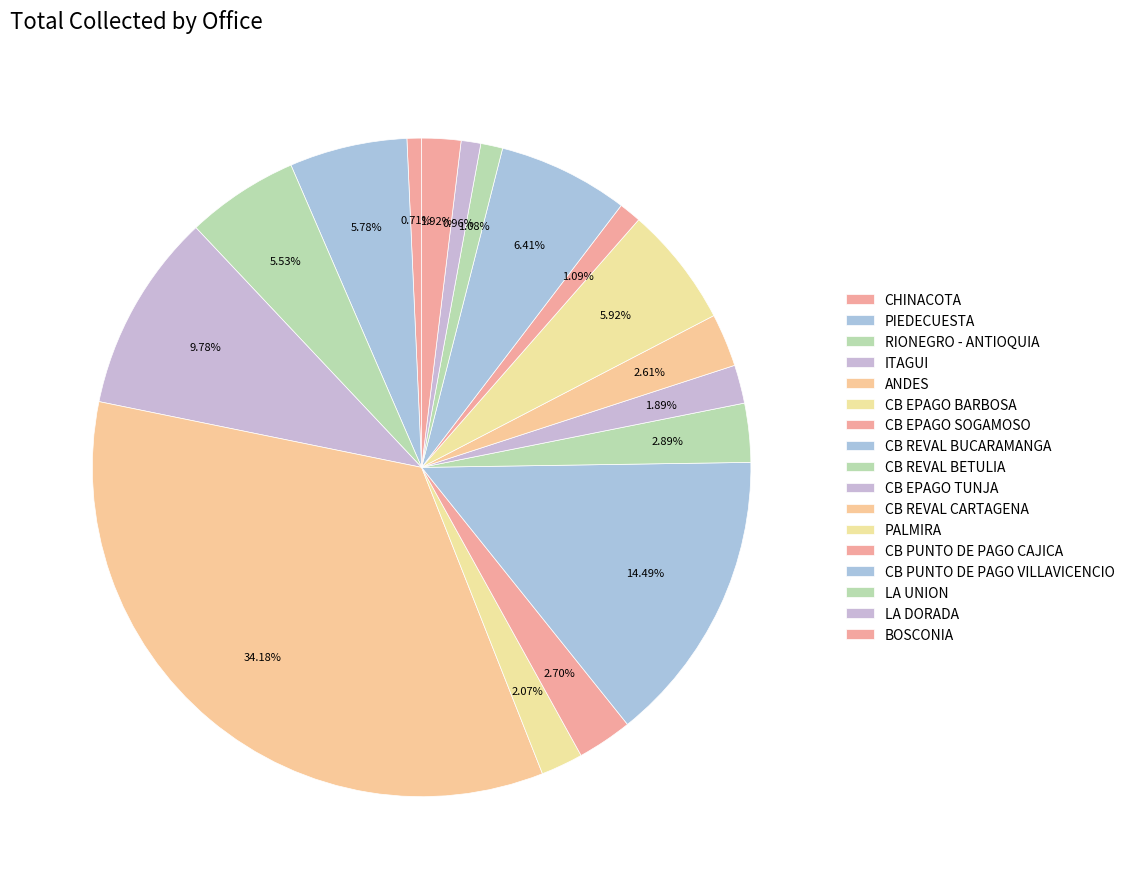

Count the number of slices in the pie.

17